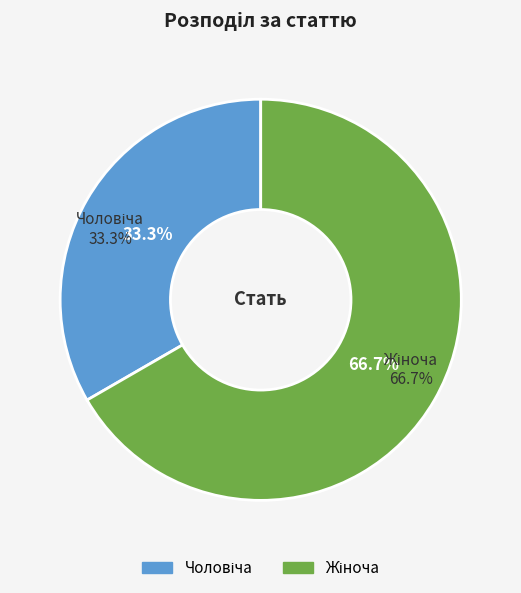

How many slices are in this pie chart?

2